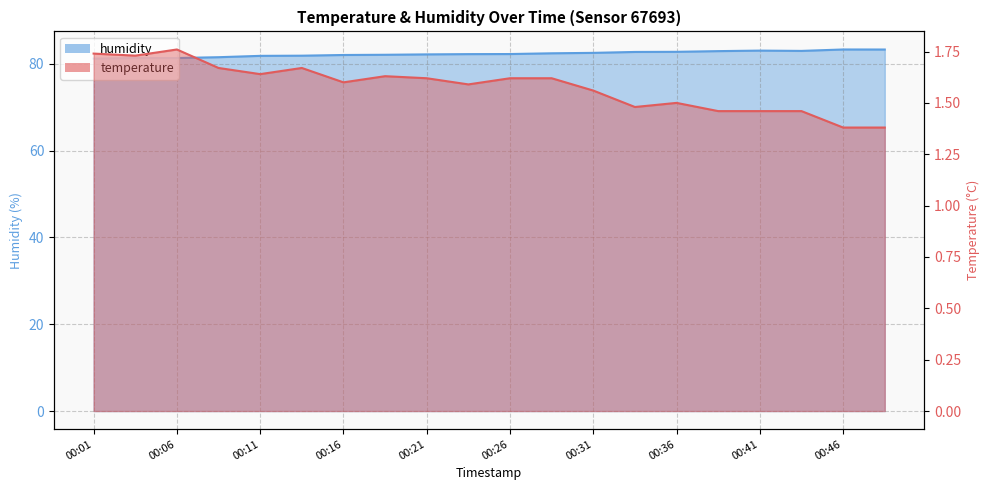

How many data points in humidity are above 82?

14